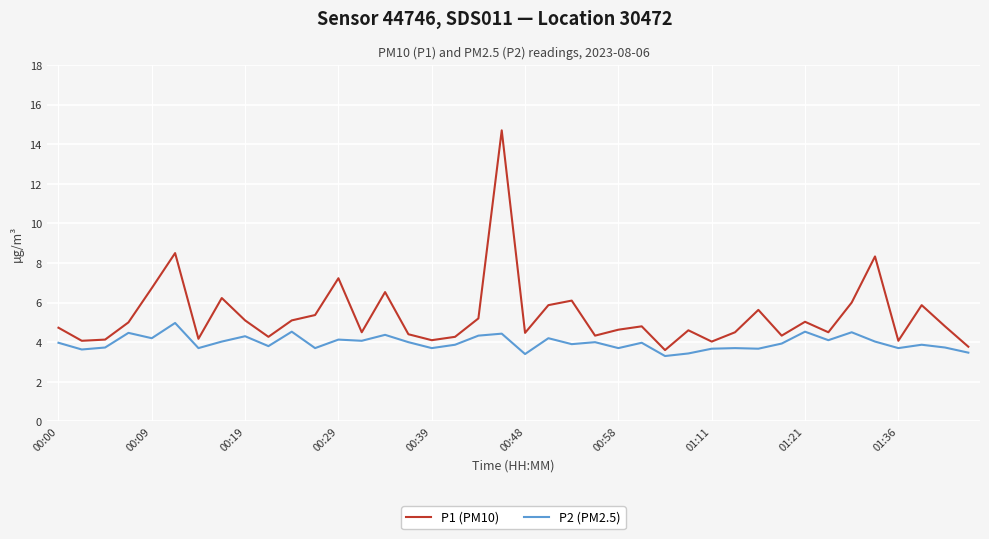

Which series has the largest total across all categories?

P1 (PM10)